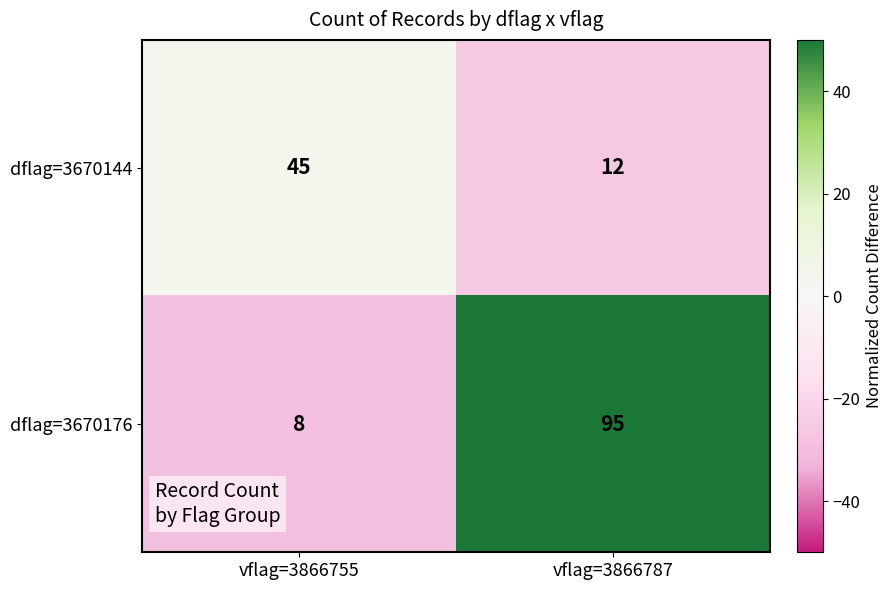

The dflag=3670176 series shows 95 at vflag=3866787. True or false?

True